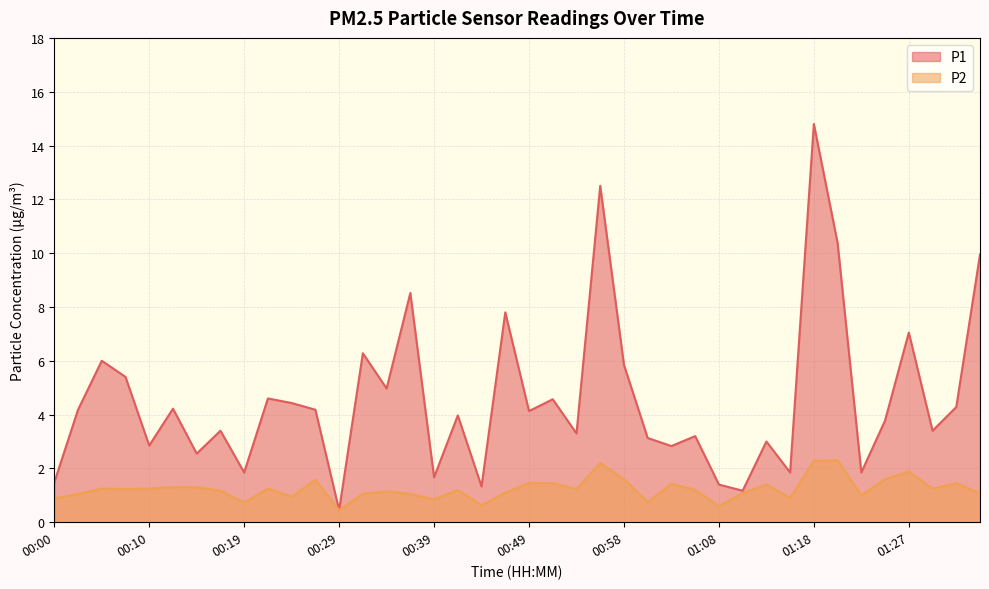

Which has a higher value, 00:39 or 00:19?

00:19